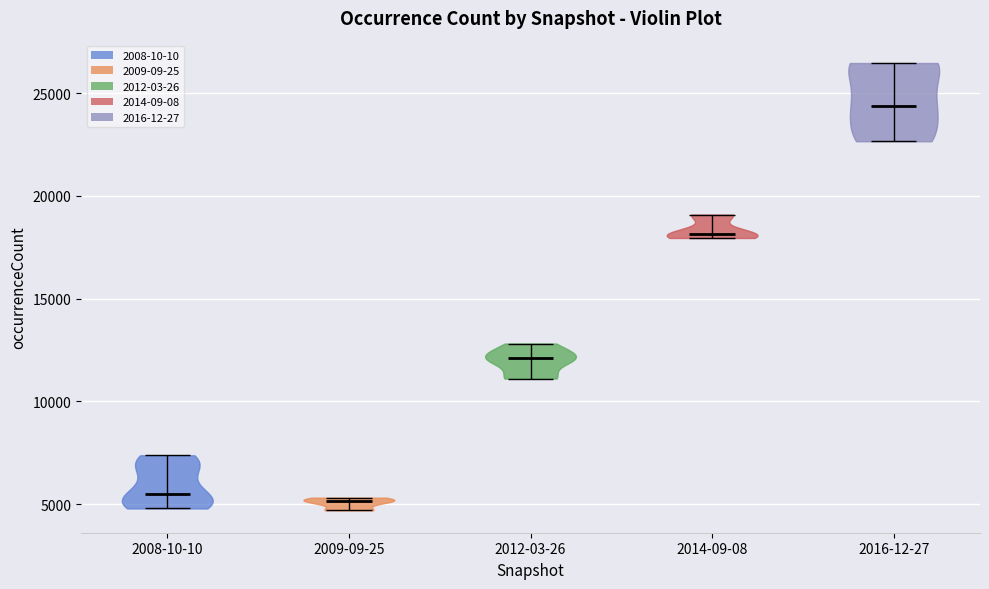

Reading left to right, read every violin against the y-axis: where its median line is, and the lowest and highest points it reaches. The values are not printed on the chart, so give them approximately, as read against the axis.

2008-10-10: median line 5500, lowest point 5000, highest point 7500
2009-09-25: median line 5000, lowest point 4500, highest point 5500
2012-03-26: median line 12000, lowest point 11000, highest point 13000
2014-09-08: median line 18000, lowest point 18000, highest point 19000
2016-12-27: median line 24500, lowest point 22500, highest point 26500